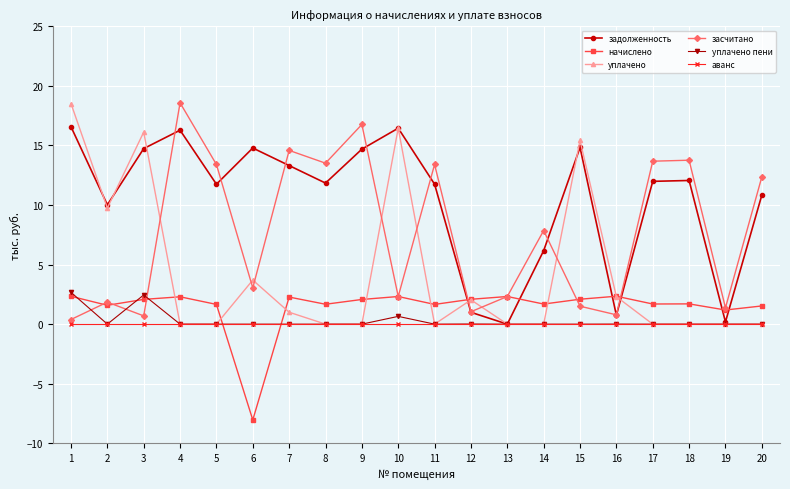

At how many categories does at least one series exceed 7?

16